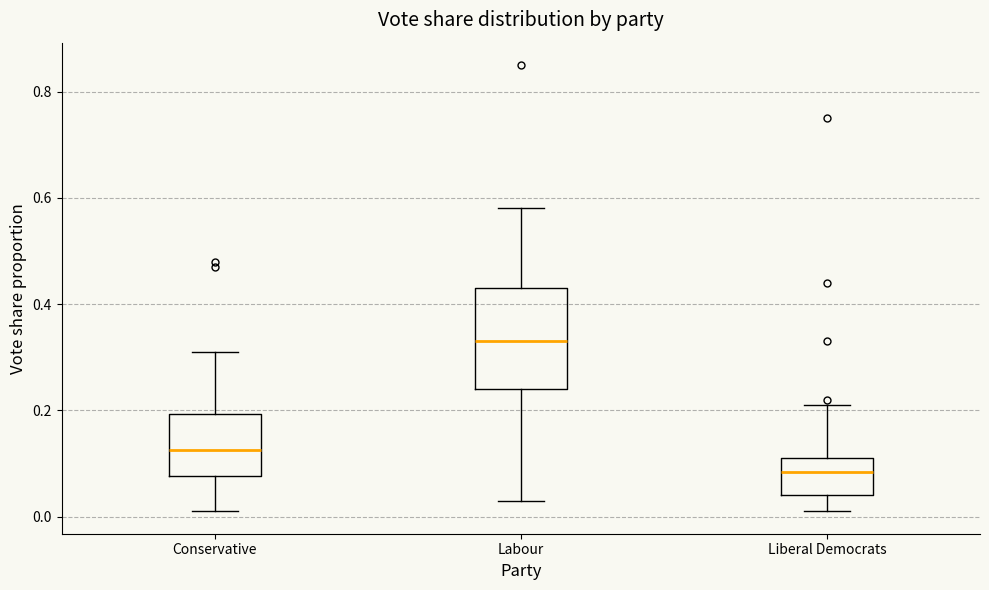

Comparing the boxes themselves (not the whiskers), which one is the tallest?

Labour